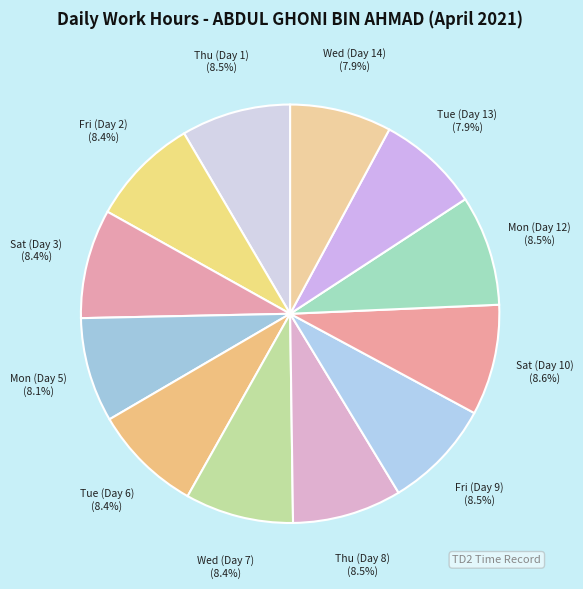

To the nearest percent, what is the difference between the largest and smallest slice percentages?

1%